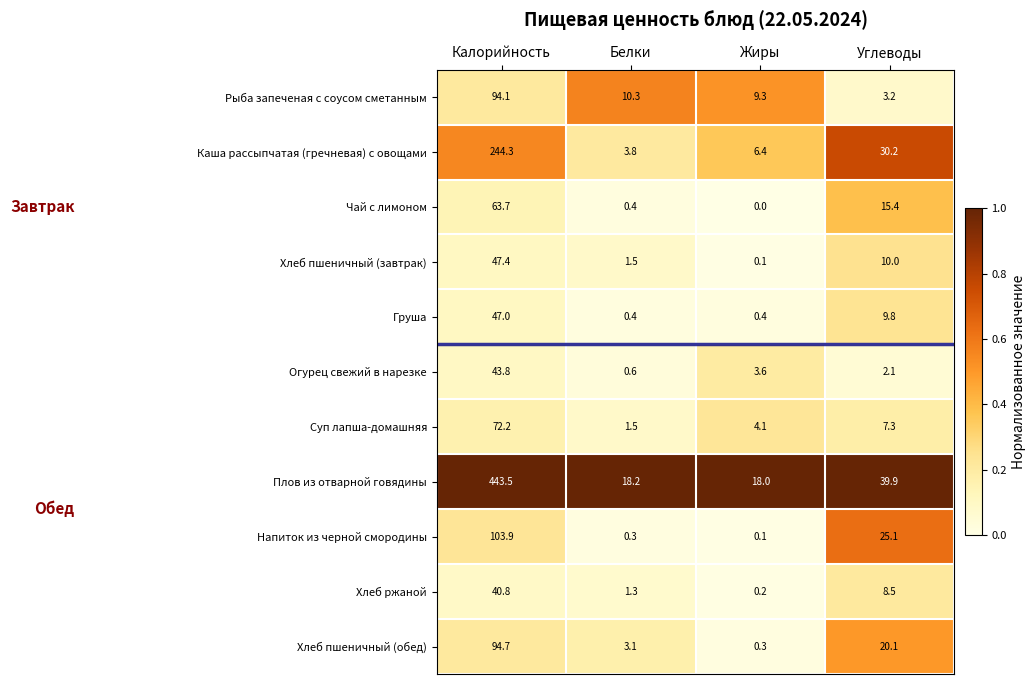

Rank the series by their maximum value, from highest to lowest.

Плов из отварной говядины, Каша рассыпчатая (гречневая) с овощами, Напиток из черной смородины, Хлеб пшеничный (обед), Рыба запеченая с соусом сметанным, Суп лапша-домашняя, Чай с лимоном, Хлеб пшеничный (завтрак), Груша, Огурец свежий в нарезке, Хлеб ржаной